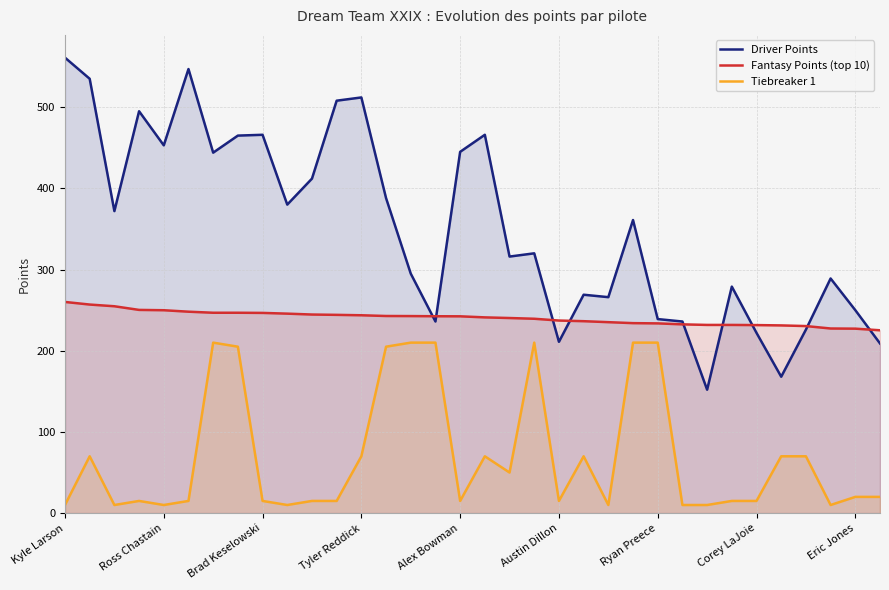

What is the difference between the maximum and minimum values in the Driver Points series?

409.0